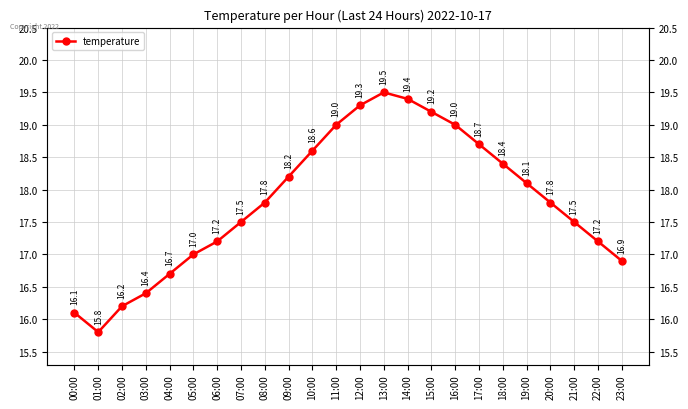

At which category does the chart reach its peak across all series?

13:00